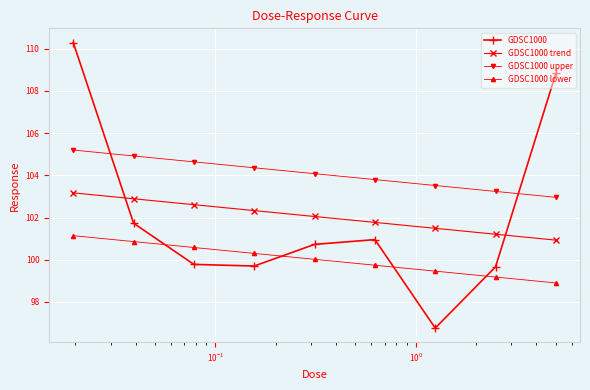

What are all the series names shown in the legend?

GDSC1000, GDSC1000 trend, GDSC1000 upper, GDSC1000 lower